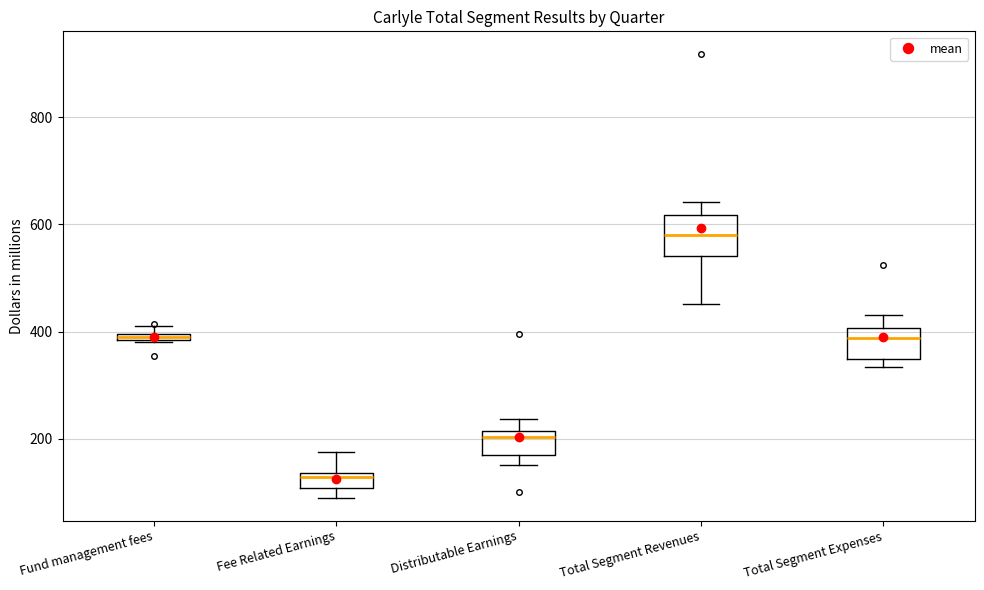

Where does the upper whisker of the box for Fee Related Earnings end on the y-axis? The values are not printed on the chart, so give them approximately, as read against the axis.

180